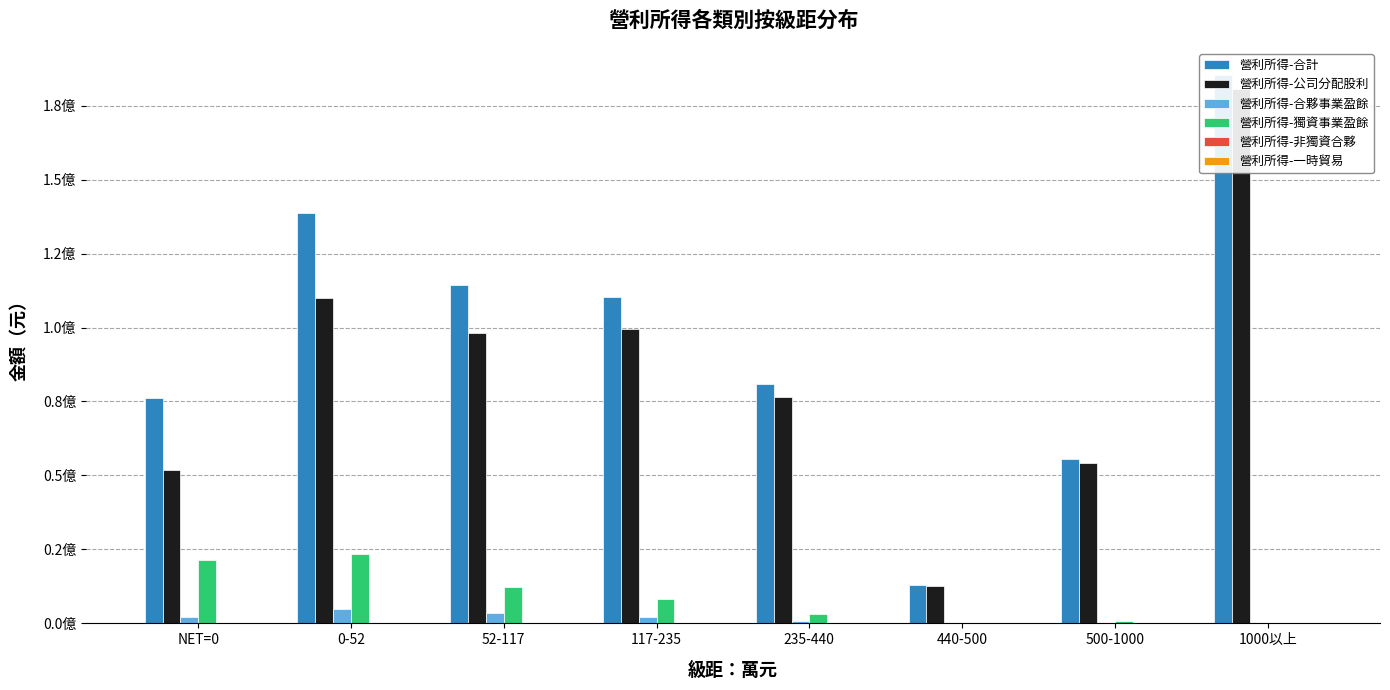

Between 500-1000 and 1000以上, which series saw the biggest shift?

營利所得-合計